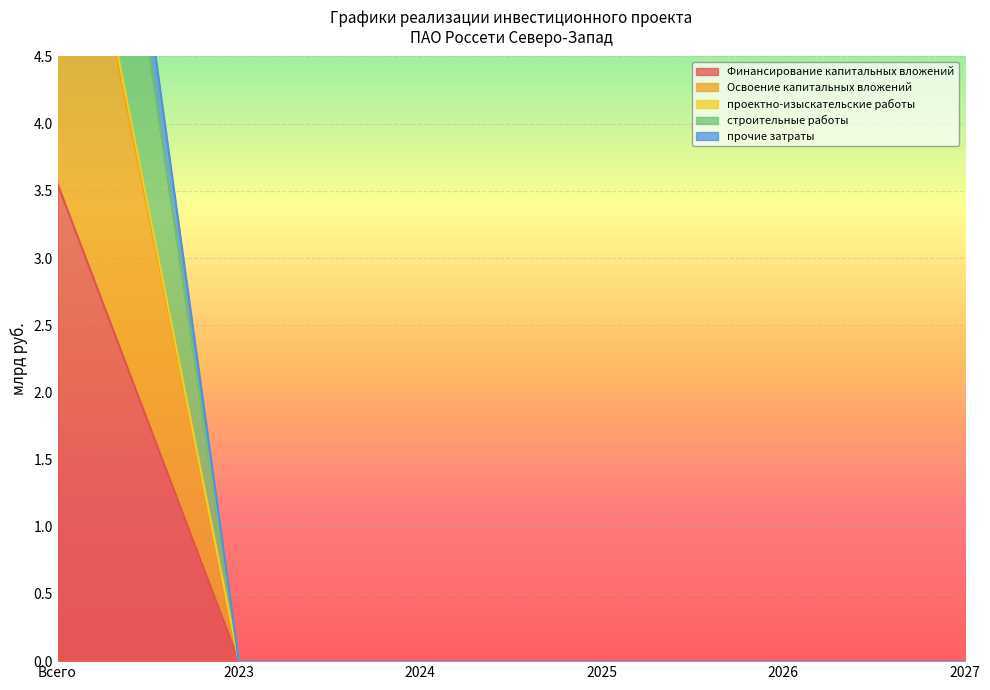

True or false: проектно-изыскательские работы has a value of 9.9 at Всего.

False